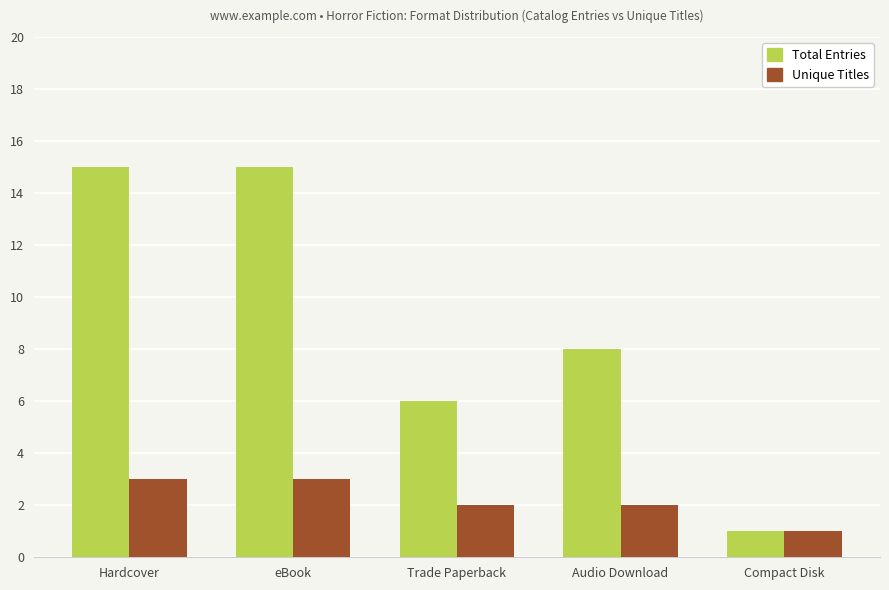

Which series changed the most between Audio Download and Compact Disk?

Total Entries